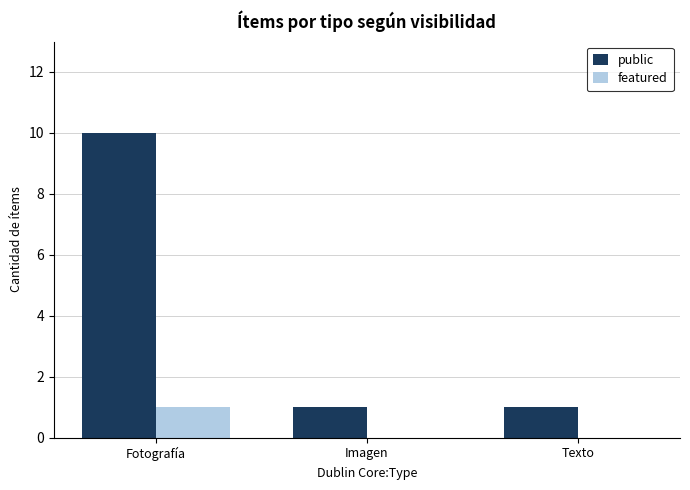

What are all the series names shown in the legend?

public, featured